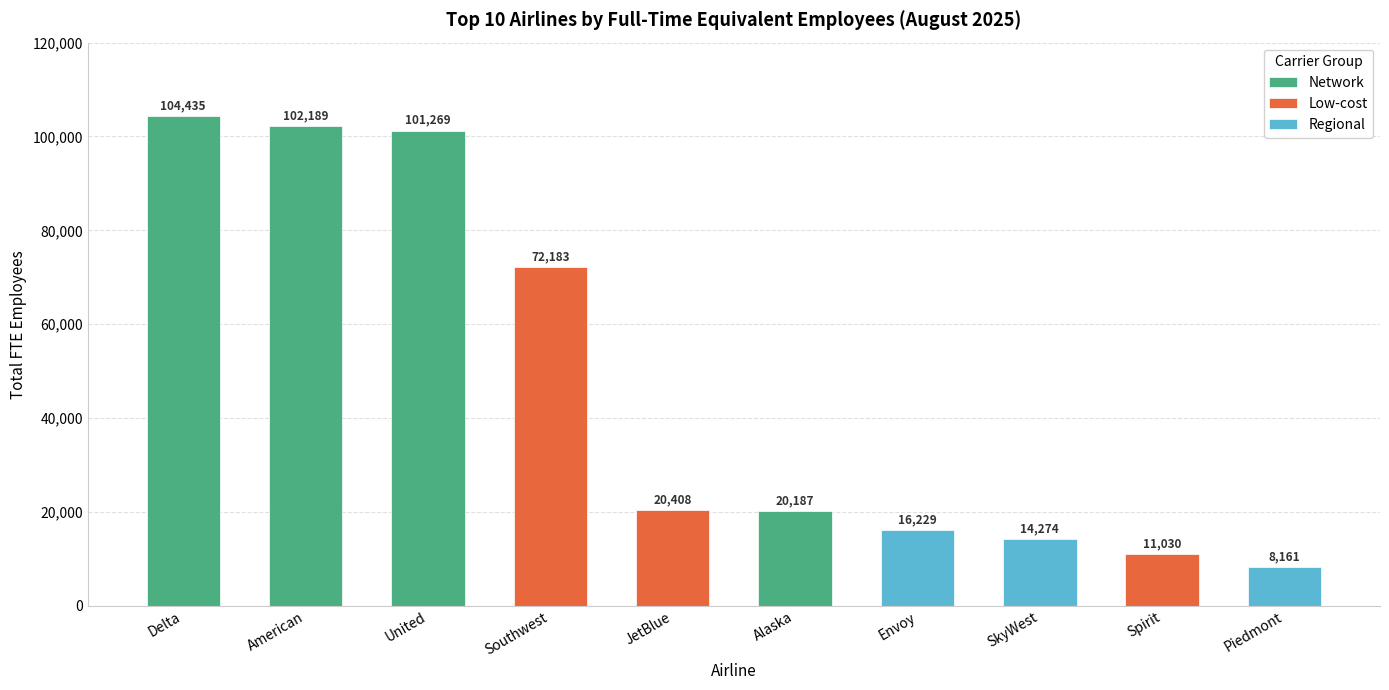

Reading left to right, list all the values displayed in this chart.

Delta=104435	American=102189	United=101269	Southwest=72183	JetBlue=20408	Alaska=20187	Envoy=16229	SkyWest=14274	Spirit=11030	Piedmont=8161